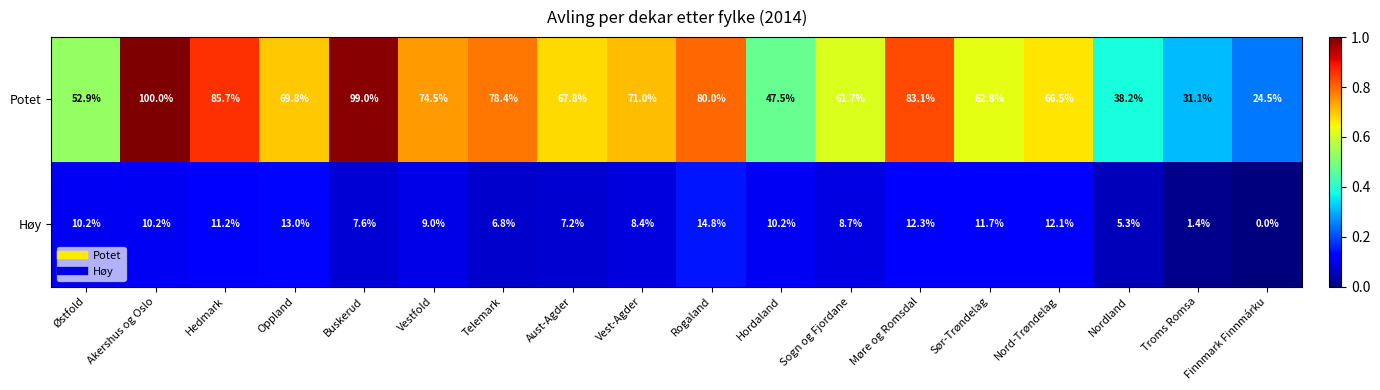

At how many categories does at least one series exceed 79?

5